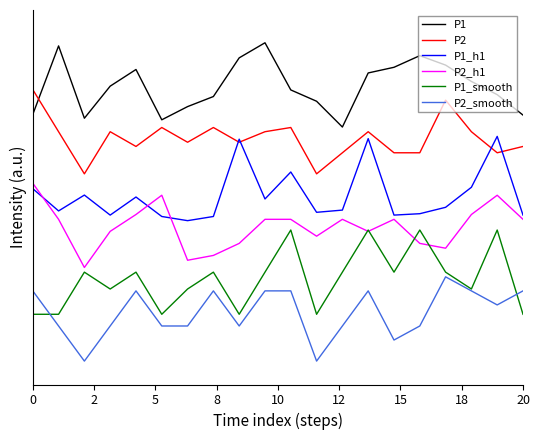

True or false: P2 and P2_smooth intersect in this chart.

False